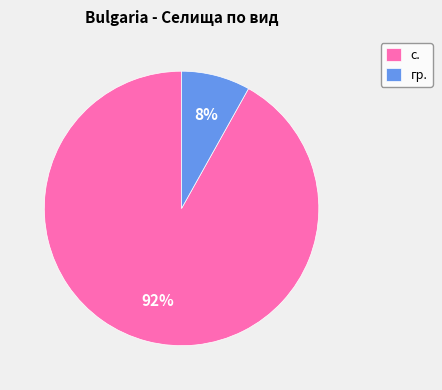

To the nearest percent, what is the combined percentage of гр. and с.?

100%